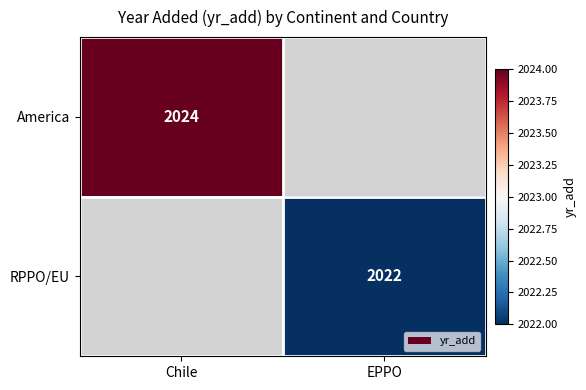

The value of RPPO/EU at EPPO is 2022. True or false?

True